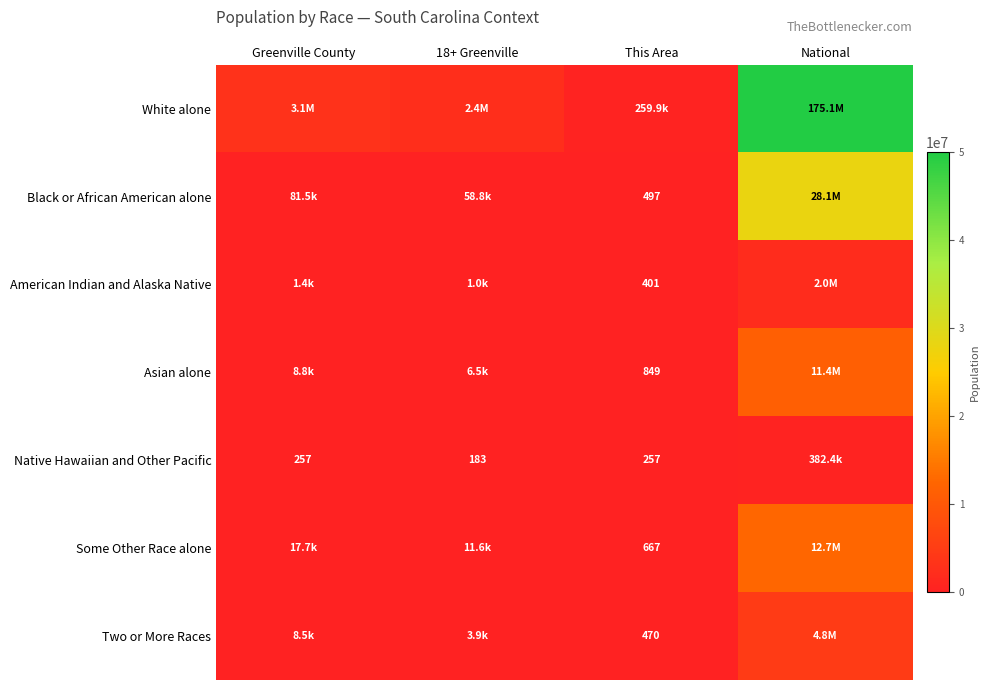

How many distinct data groups are displayed?

7